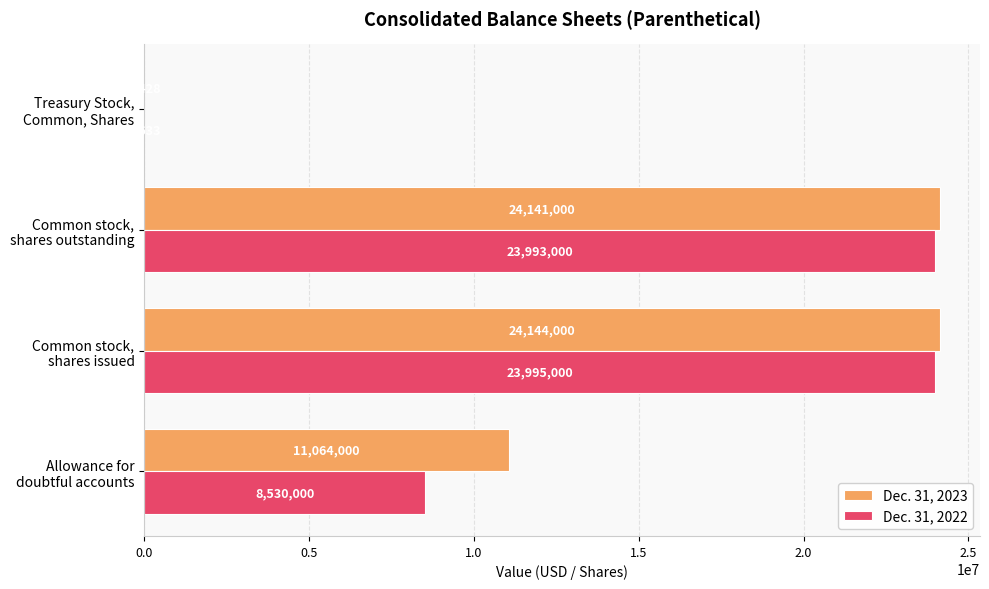

What is the greatest value displayed?

24144000